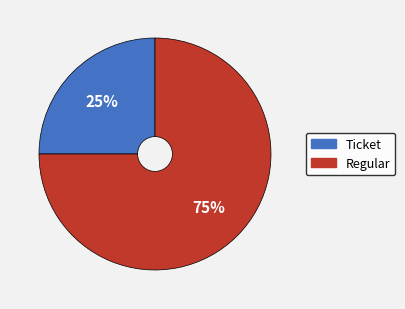

Is the sum of Ticket and Regular greater than half?

Yes